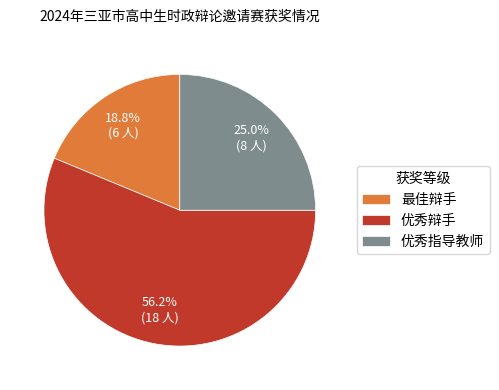

What is the largest slice in the pie chart?

优秀辩手